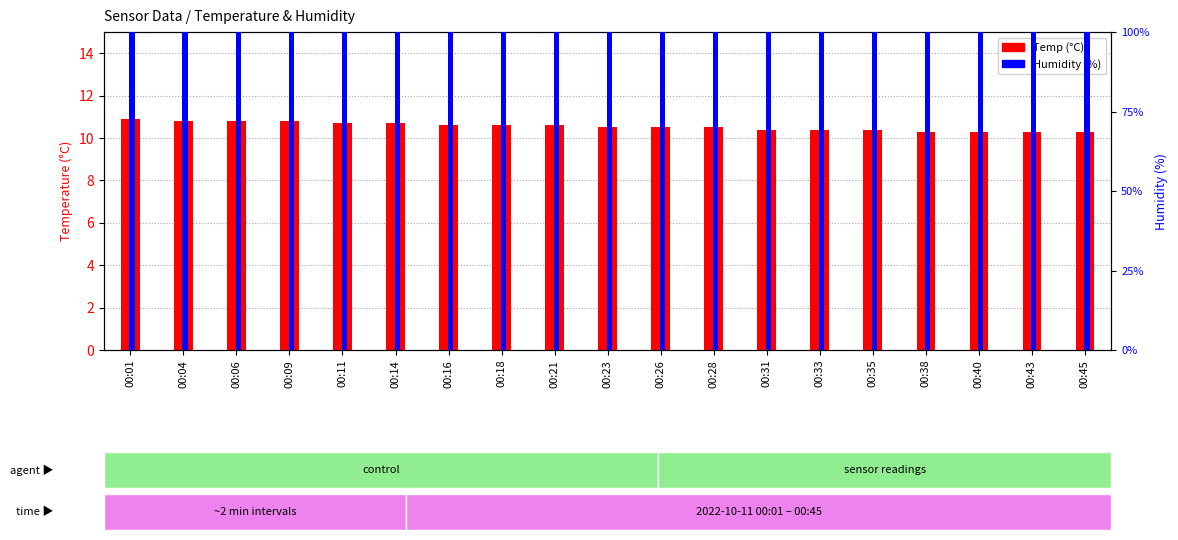

Reading left to right, transcribe all the data shown in this chart.

Temp: 00:01=10.9	00:04=10.8	00:06=10.8	00:09=10.8	00:11=10.7	00:14=10.7	00:16=10.6	00:18=10.6	00:21=10.6	00:23=10.5	00:26=10.5	00:28=10.5	00:31=10.4	00:33=10.4	00:35=10.4	00:38=10.3	00:40=10.3	00:43=10.3	00:45=10.3
Humidity: 00:01=8.0	00:04=8.0	00:06=8.0	00:09=8.0	00:11=8.0	00:14=8.0	00:16=8.0	00:18=8.0	00:21=8.0	00:23=8.0	00:26=8.0	00:28=8.0	00:31=8.0	00:33=8.0	00:35=8.0	00:38=8.0	00:40=8.0	00:43=8.0	00:45=8.0